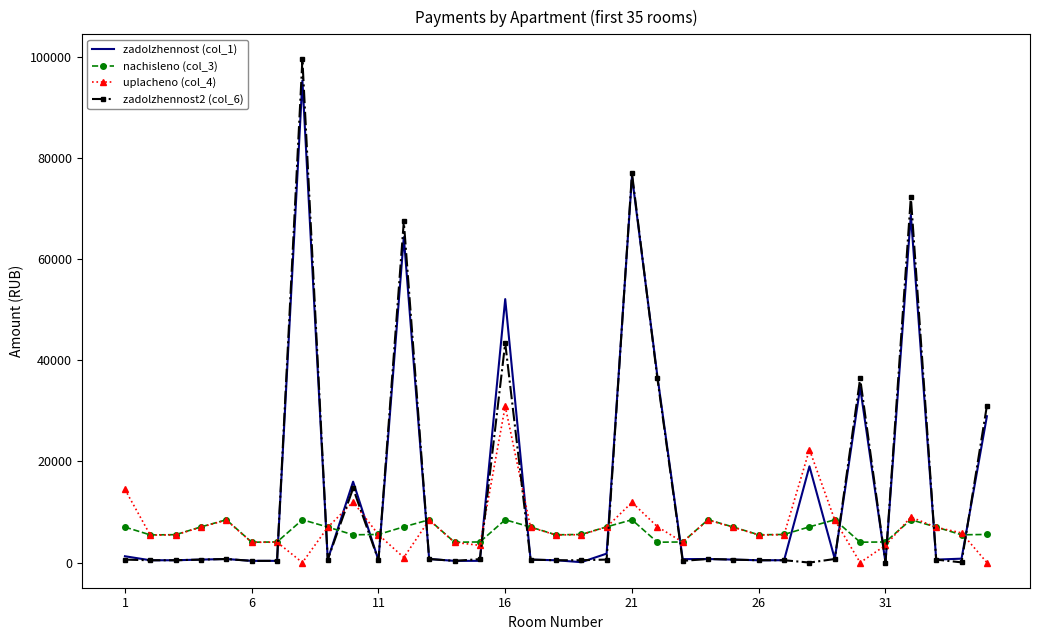

Which series has the largest range (max minus min)?

zadolzhennost2 (col_6)